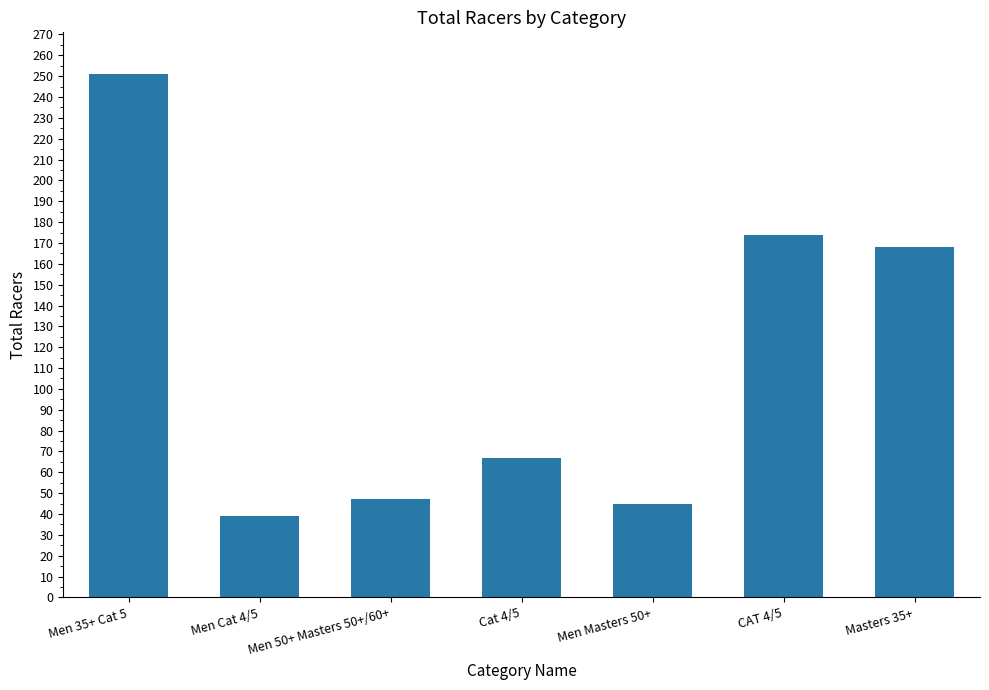

The chart shows a value of 97 at Masters 35+. True or false?

False